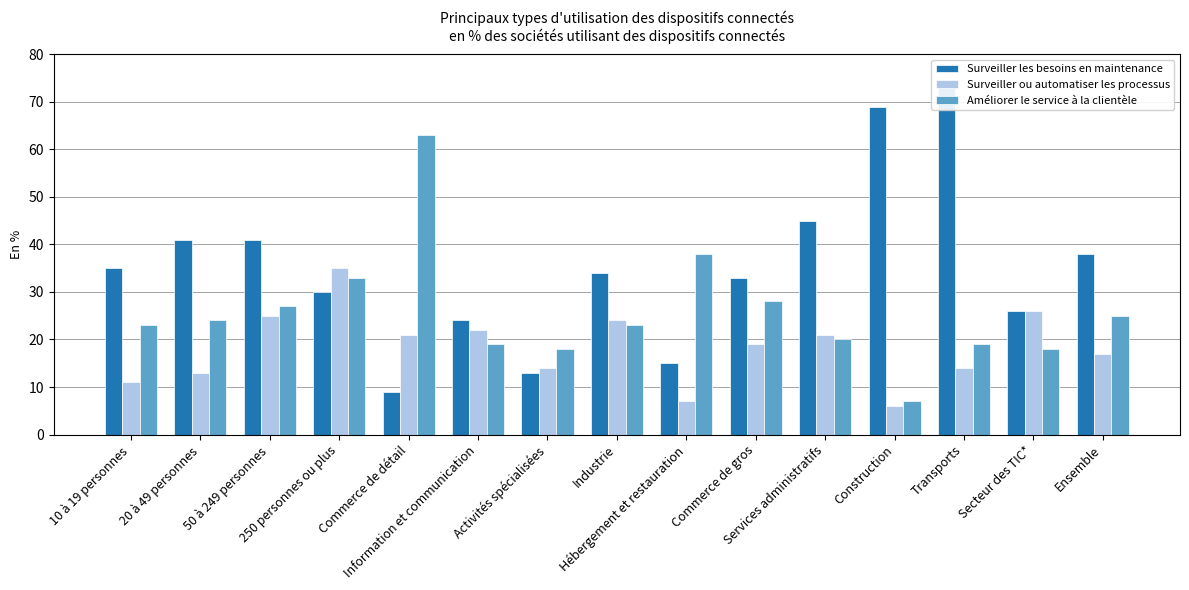

What is the value of the Améliorer le service à la clientèle bar at the 11th from the left?

20